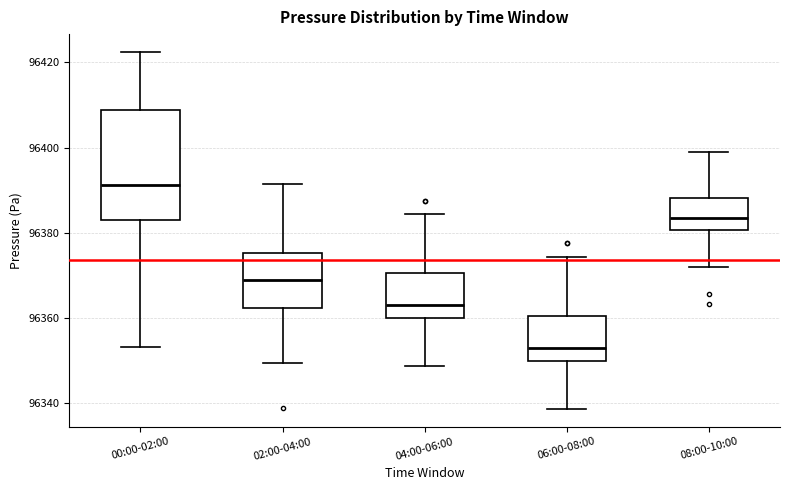

Which box's median line is the highest?

00:00-02:00